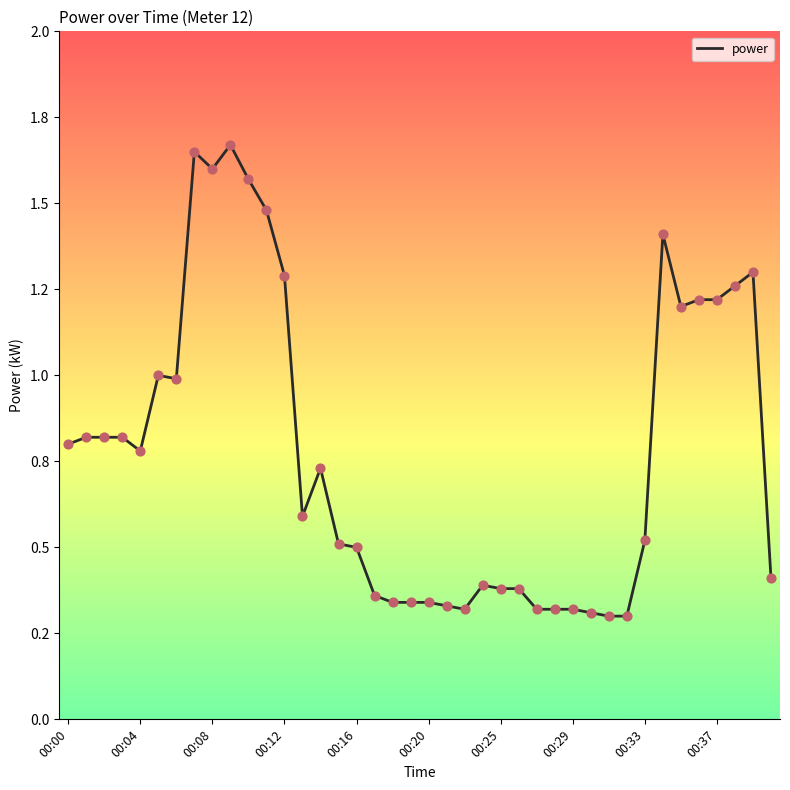

Is this an area chart (filled region under the line)?

No